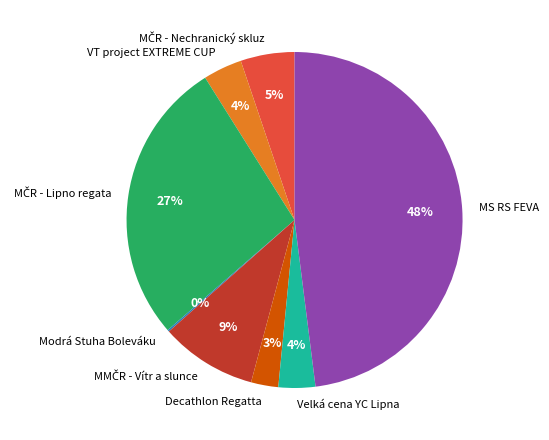

To the nearest percent, what percentage of the pie is MS RS FEVA?

48%